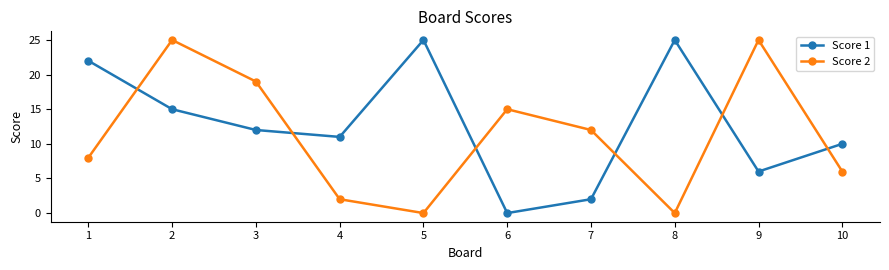

Between 2 and 3, which series saw the biggest shift?

Score 2